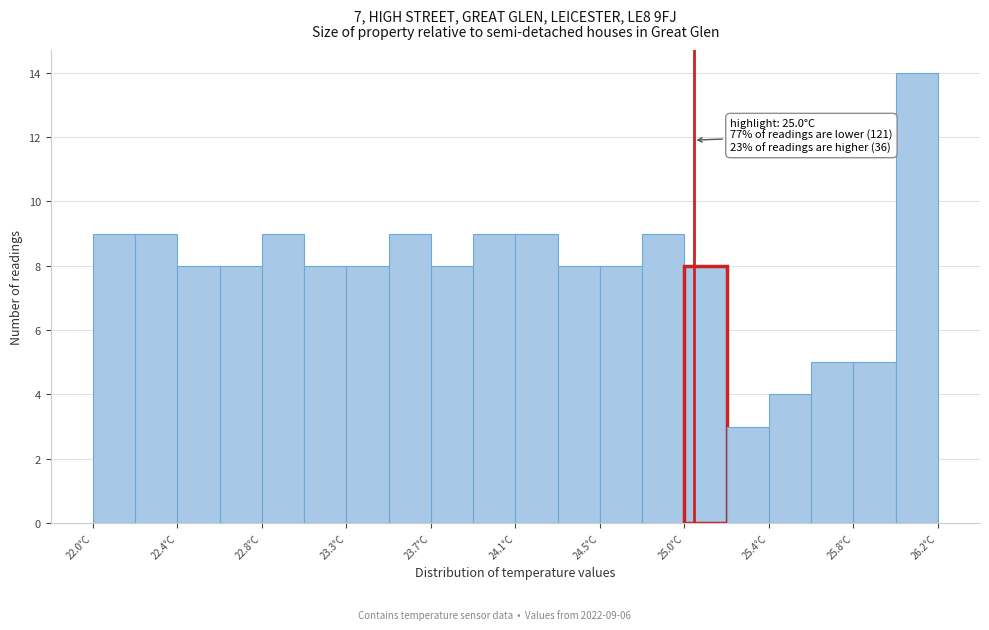

Which range on the x-axis has the tallest bar?

26.00 to 26.20